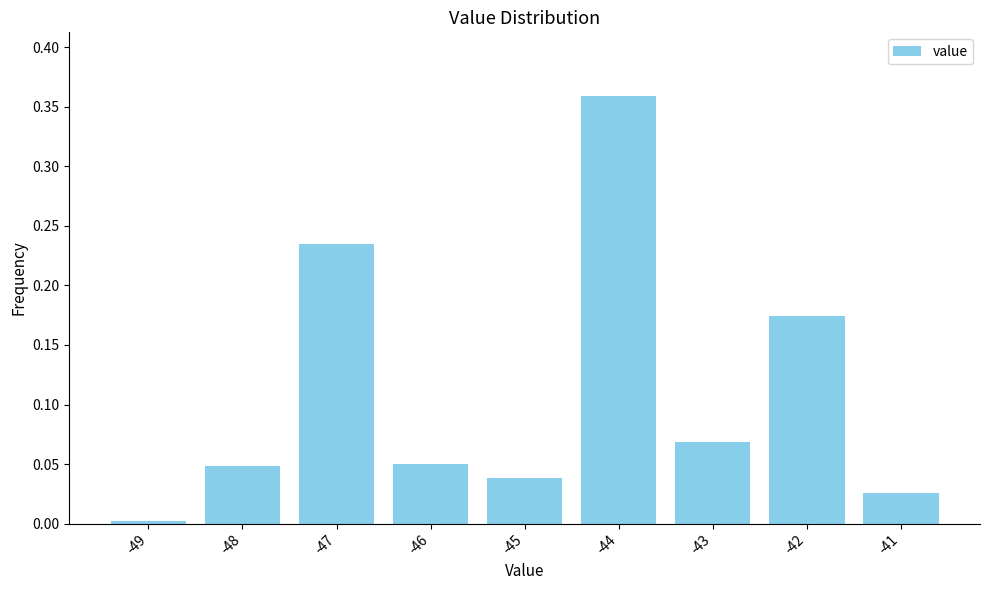

What is the difference between the maximum and second lowest values?

0.3